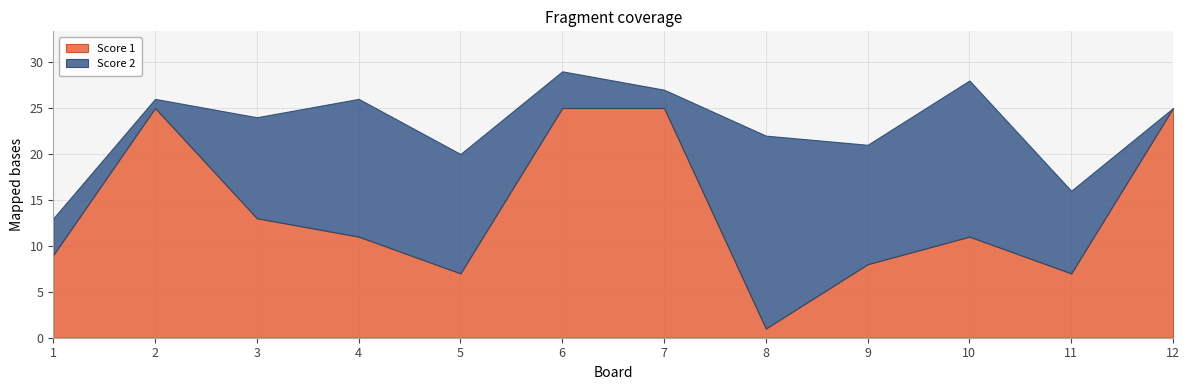

The Score 2 series shows 17 at 3. True or false?

False